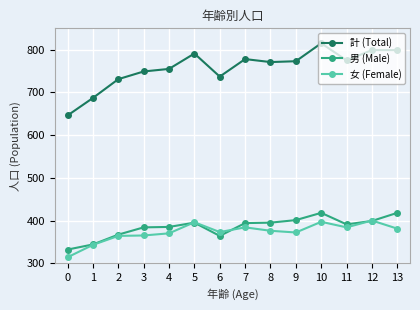

At 7, list the series in order from largest to smallest.

計 (Total), 男 (Male), 女 (Female)